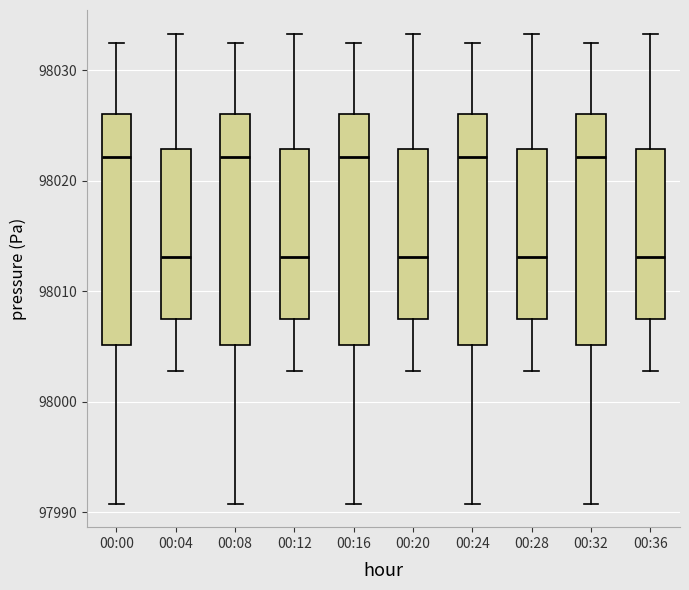

Reading left to right, transcribe this box plot: for each box, give where its median line is, the range the box spans, and where its two whiskers end, as read against the y-axis. The values are not printed on the chart, so give them approximately, as read against the axis.

00:00: median 98022, box 98005 to 98026, whiskers 97991 to 98032
00:04: median 98013, box 98008 to 98023, whiskers 98003 to 98033
00:08: median 98022, box 98005 to 98026, whiskers 97991 to 98032
00:12: median 98013, box 98008 to 98023, whiskers 98003 to 98033
00:16: median 98022, box 98005 to 98026, whiskers 97991 to 98032
00:20: median 98013, box 98008 to 98023, whiskers 98003 to 98033
00:24: median 98022, box 98005 to 98026, whiskers 97991 to 98032
00:28: median 98013, box 98008 to 98023, whiskers 98003 to 98033
00:32: median 98022, box 98005 to 98026, whiskers 97991 to 98032
00:36: median 98013, box 98008 to 98023, whiskers 98003 to 98033